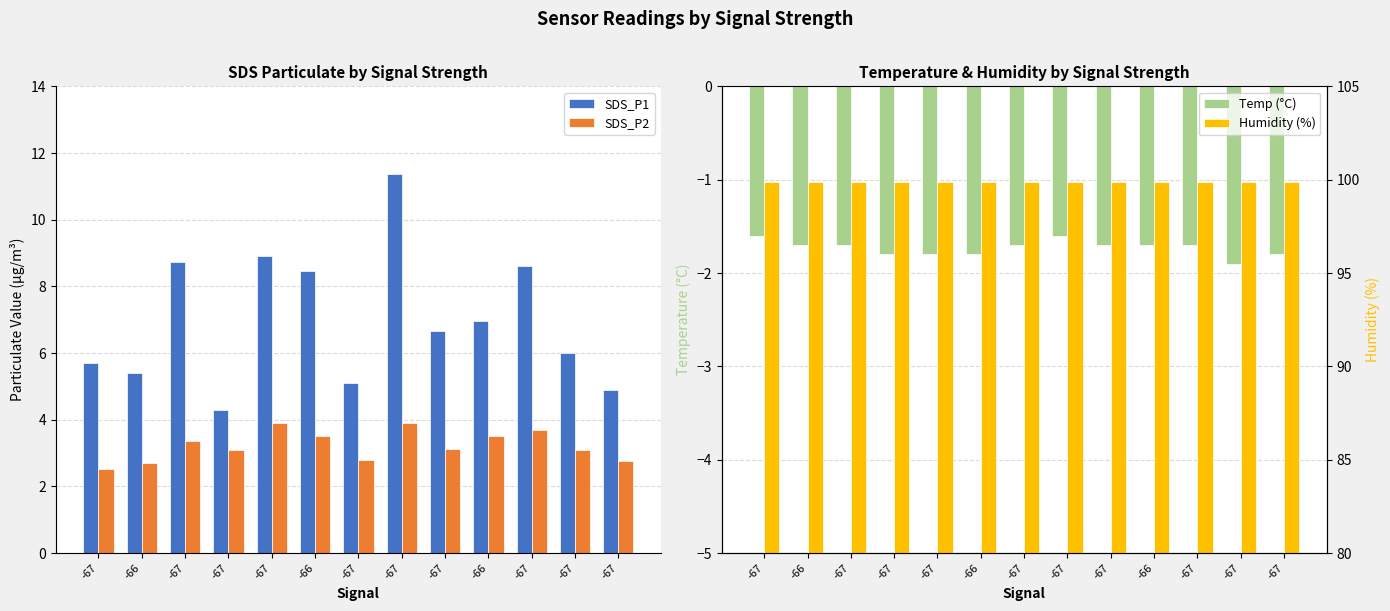

What is the sum of the Humidity (%) values at -67 and -67?

199.8